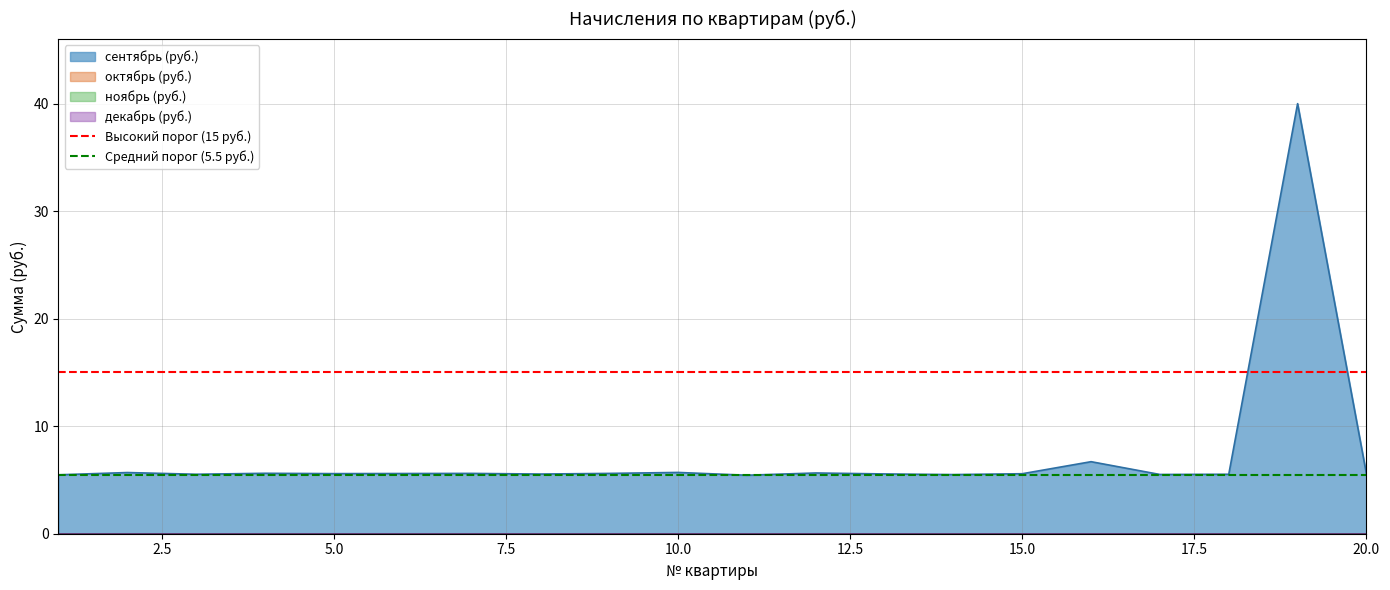

Does the chart have visible grid lines?

Yes